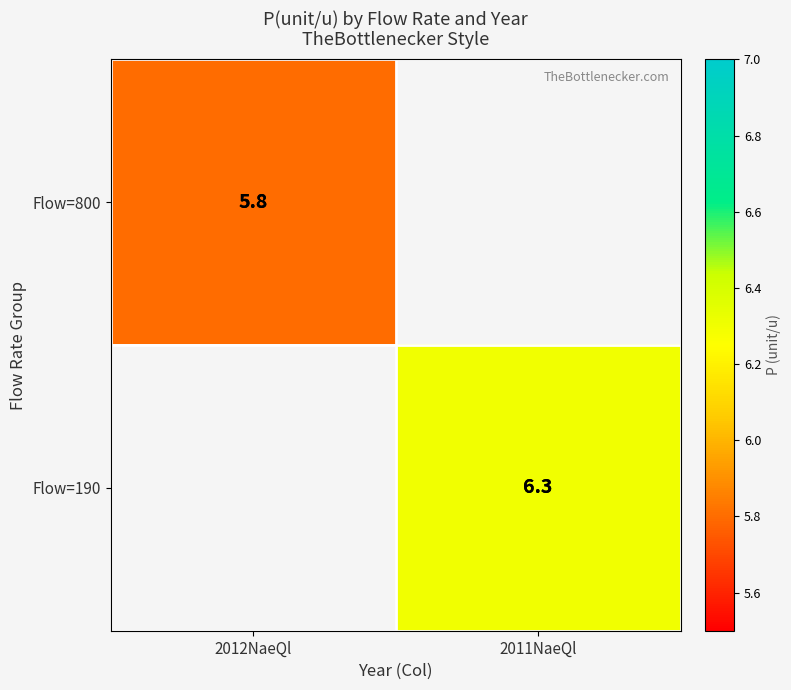

The Flow=800 series shows 5.8 at 2012NaeQl. True or false?

True